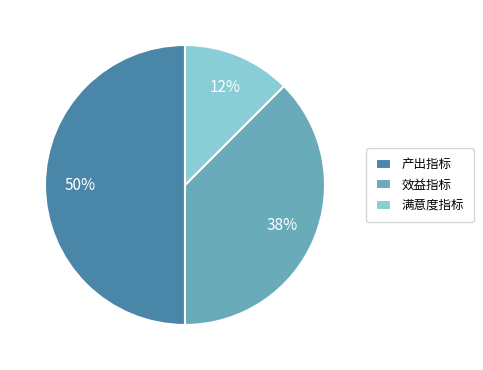

True or false: 效益指标 accounts for 26% of the total.

False